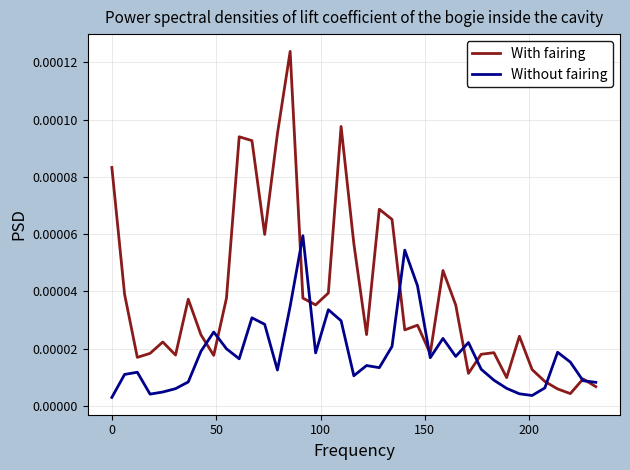

Rank the series by their maximum value, from lowest to highest.

Without fairing, With fairing